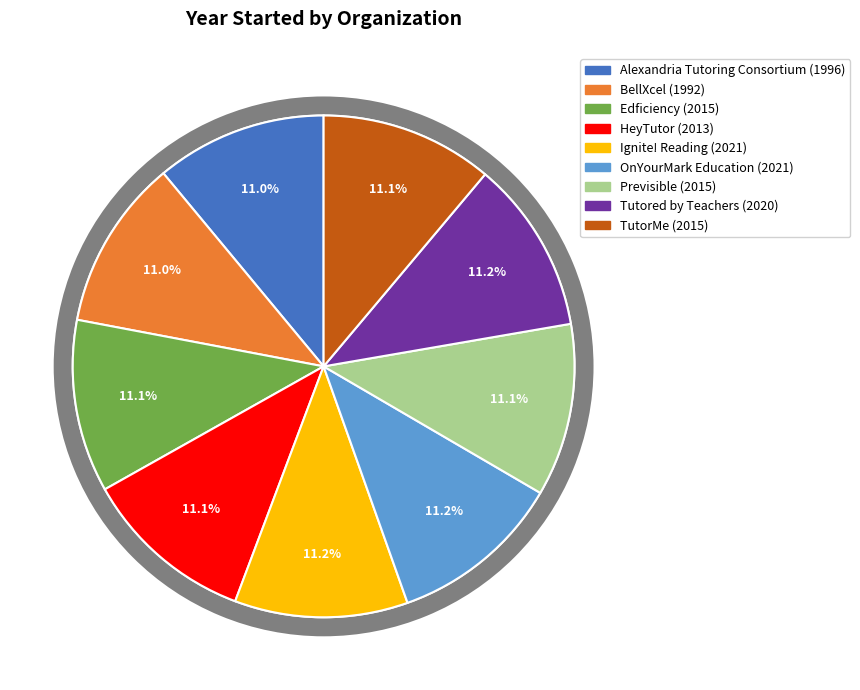

Rank the categories by value from lowest to highest.

BellXcel, Alexandria Tutoring Consortium, HeyTutor, Edficiency, Previsible, TutorMe, Tutored by Teachers, Ignite! Reading, OnYourMark Education